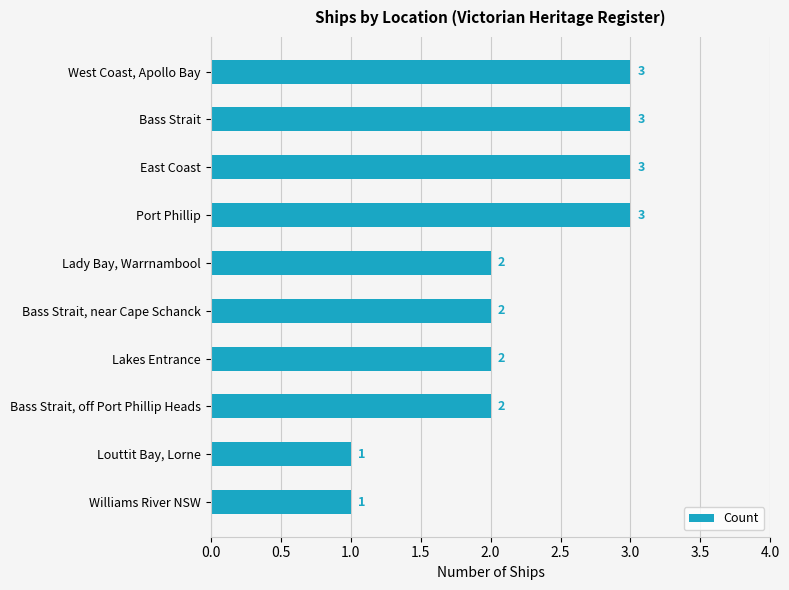

What is the greatest value displayed?

3